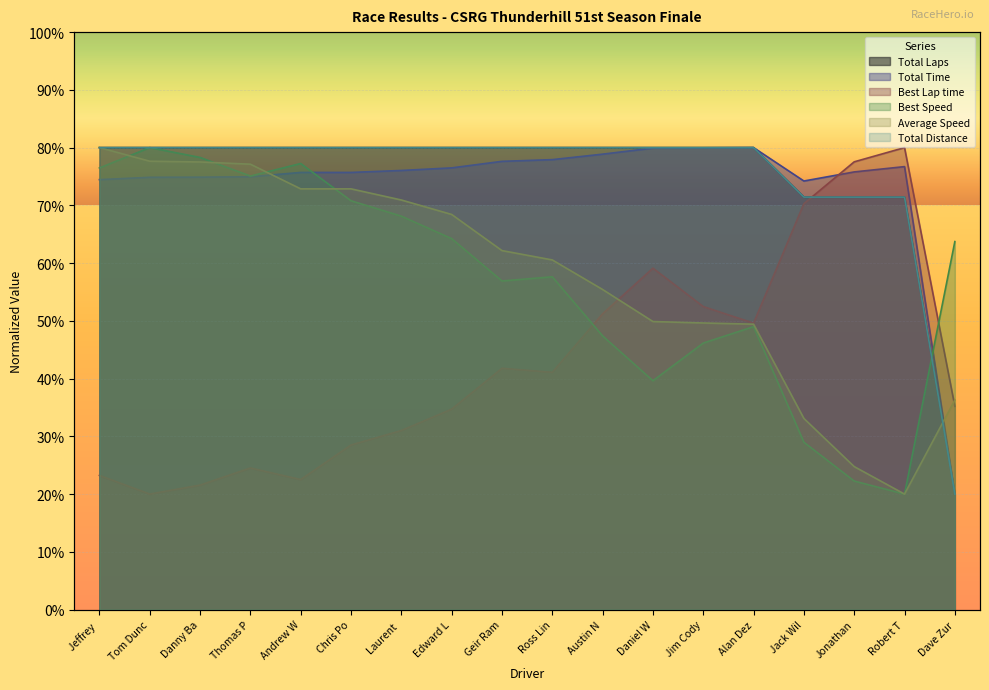

What is the value of the Average Speed point at the 12th from the left?

49.9